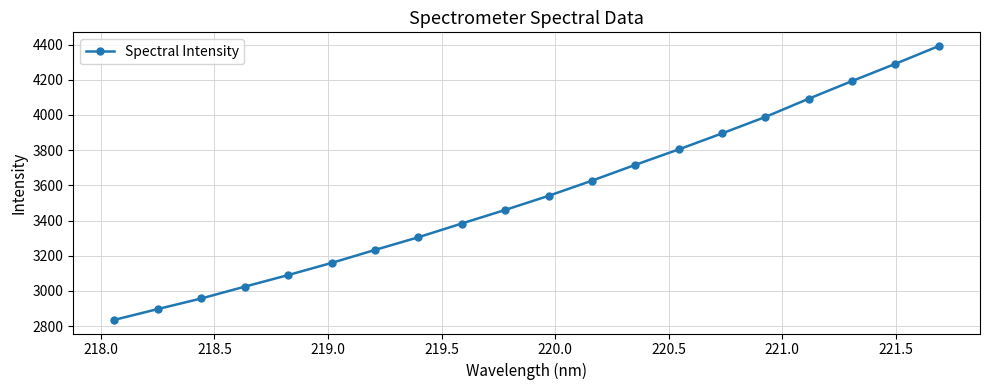

What is the difference between the maximum and minimum values?

1556.5